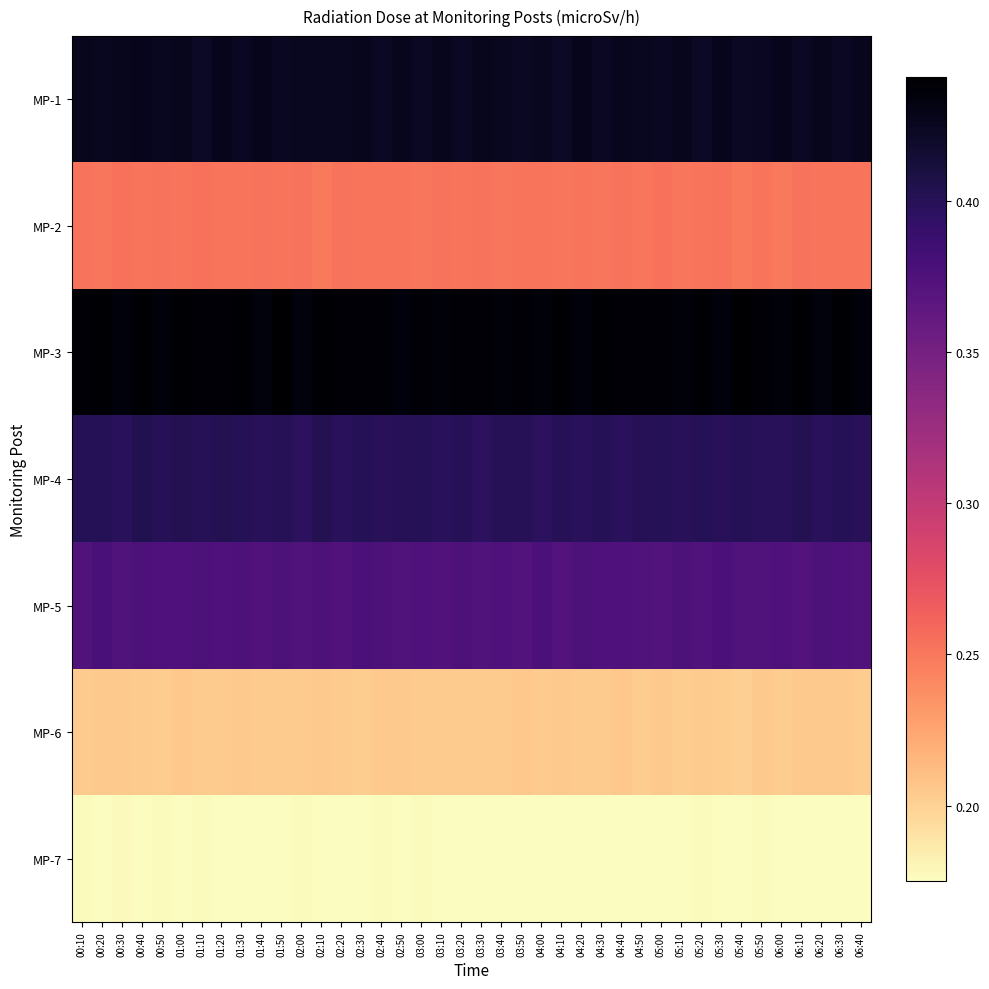

Reading right to left, extract all data points from this chart.

MP-1: 06:40=0.4	06:30=0.4	06:20=0.4	06:10=0.4	06:00=0.4	05:50=0.4	05:40=0.4	05:30=0.4	05:20=0.4	05:10=0.4	05:00=0.4	04:50=0.4	04:40=0.4	04:30=0.4	04:20=0.4	04:10=0.4	04:00=0.4	03:50=0.4	03:40=0.4	03:30=0.4	03:20=0.4	03:10=0.4	03:00=0.4	02:50=0.4	02:40=0.4	02:30=0.4	02:20=0.4	02:10=0.4	02:00=0.4	01:50=0.4	01:40=0.4	01:30=0.4	01:20=0.4	01:10=0.4	01:00=0.4	00:50=0.4	00:40=0.4	00:30=0.4	00:20=0.4	00:10=0.4
MP-2: 06:40=0.3	06:30=0.3	06:20=0.3	06:10=0.3	06:00=0.2	05:50=0.3	05:40=0.2	05:30=0.3	05:20=0.3	05:10=0.2	05:00=0.3	04:50=0.2	04:40=0.3	04:30=0.2	04:20=0.3	04:10=0.2	04:00=0.3	03:50=0.3	03:40=0.2	03:30=0.3	03:20=0.3	03:10=0.3	03:00=0.2	02:50=0.3	02:40=0.3	02:30=0.3	02:20=0.3	02:10=0.2	02:00=0.3	01:50=0.3	01:40=0.3	01:30=0.3	01:20=0.3	01:10=0.3	01:00=0.3	00:50=0.3	00:40=0.3	00:30=0.3	00:20=0.2	00:10=0.3
MP-3: 06:40=0.4	06:30=0.4	06:20=0.4	06:10=0.4	06:00=0.4	05:50=0.4	05:40=0.4	05:30=0.4	05:20=0.4	05:10=0.4	05:00=0.4	04:50=0.4	04:40=0.4	04:30=0.4	04:20=0.4	04:10=0.4	04:00=0.4	03:50=0.4	03:40=0.4	03:30=0.4	03:20=0.4	03:10=0.4	03:00=0.4	02:50=0.4	02:40=0.4	02:30=0.4	02:20=0.4	02:10=0.4	02:00=0.4	01:50=0.4	01:40=0.4	01:30=0.4	01:20=0.4	01:10=0.4	01:00=0.4	00:50=0.4	00:40=0.4	00:30=0.4	00:20=0.4	00:10=0.4
MP-4: 06:40=0.4	06:30=0.4	06:20=0.4	06:10=0.4	06:00=0.4	05:50=0.4	05:40=0.4	05:30=0.4	05:20=0.4	05:10=0.4	05:00=0.4	04:50=0.4	04:40=0.4	04:30=0.4	04:20=0.4	04:10=0.4	04:00=0.4	03:50=0.4	03:40=0.4	03:30=0.4	03:20=0.4	03:10=0.4	03:00=0.4	02:50=0.4	02:40=0.4	02:30=0.4	02:20=0.4	02:10=0.4	02:00=0.4	01:50=0.4	01:40=0.4	01:30=0.4	01:20=0.4	01:10=0.4	01:00=0.4	00:50=0.4	00:40=0.4	00:30=0.4	00:20=0.4	00:10=0.4
MP-5: 06:40=0.4	06:30=0.4	06:20=0.4	06:10=0.4	06:00=0.4	05:50=0.4	05:40=0.4	05:30=0.4	05:20=0.4	05:10=0.4	05:00=0.4	04:50=0.4	04:40=0.4	04:30=0.4	04:20=0.4	04:10=0.4	04:00=0.4	03:50=0.4	03:40=0.4	03:30=0.4	03:20=0.4	03:10=0.4	03:00=0.4	02:50=0.4	02:40=0.4	02:30=0.4	02:20=0.4	02:10=0.4	02:00=0.4	01:50=0.4	01:40=0.4	01:30=0.4	01:20=0.4	01:10=0.4	01:00=0.4	00:50=0.4	00:40=0.4	00:30=0.4	00:20=0.4	00:10=0.4
MP-6: 06:40=0.2	06:30=0.2	06:20=0.2	06:10=0.2	06:00=0.2	05:50=0.2	05:40=0.2	05:30=0.2	05:20=0.2	05:10=0.2	05:00=0.2	04:50=0.2	04:40=0.2	04:30=0.2	04:20=0.2	04:10=0.2	04:00=0.2	03:50=0.2	03:40=0.2	03:30=0.2	03:20=0.2	03:10=0.2	03:00=0.2	02:50=0.2	02:40=0.2	02:30=0.2	02:20=0.2	02:10=0.2	02:00=0.2	01:50=0.2	01:40=0.2	01:30=0.2	01:20=0.2	01:10=0.2	01:00=0.2	00:50=0.2	00:40=0.2	00:30=0.2	00:20=0.2	00:10=0.2
MP-7: 06:40=0.2	06:30=0.2	06:20=0.2	06:10=0.2	06:00=0.2	05:50=0.2	05:40=0.2	05:30=0.2	05:20=0.2	05:10=0.2	05:00=0.2	04:50=0.2	04:40=0.2	04:30=0.2	04:20=0.2	04:10=0.2	04:00=0.2	03:50=0.2	03:40=0.2	03:30=0.2	03:20=0.2	03:10=0.2	03:00=0.2	02:50=0.2	02:40=0.2	02:30=0.2	02:20=0.2	02:10=0.2	02:00=0.2	01:50=0.2	01:40=0.2	01:30=0.2	01:20=0.2	01:10=0.2	01:00=0.2	00:50=0.2	00:40=0.2	00:30=0.2	00:20=0.2	00:10=0.2